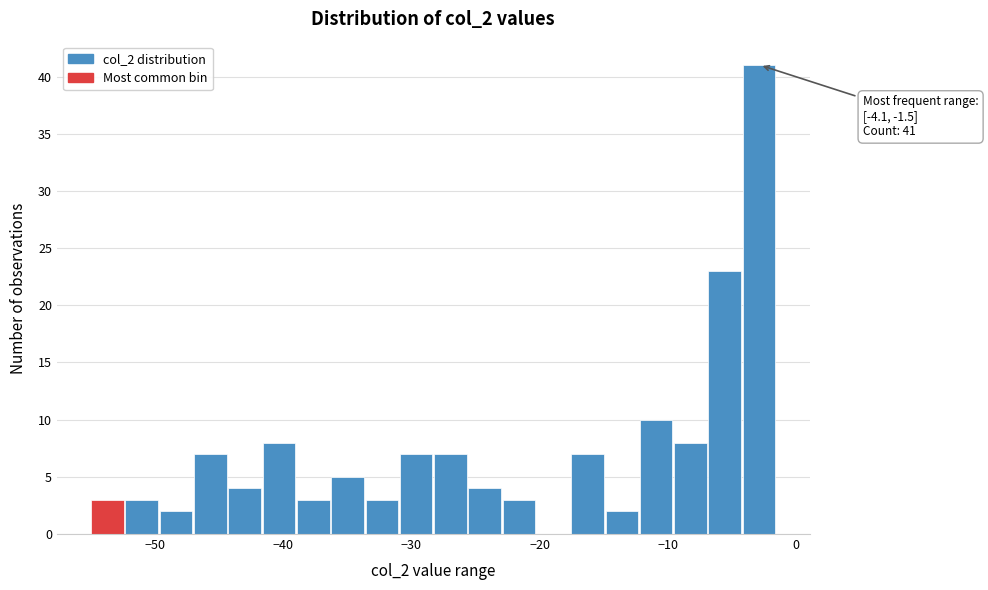

Read against the x-axis, roughly where is the centre of the tallest bar?

-3